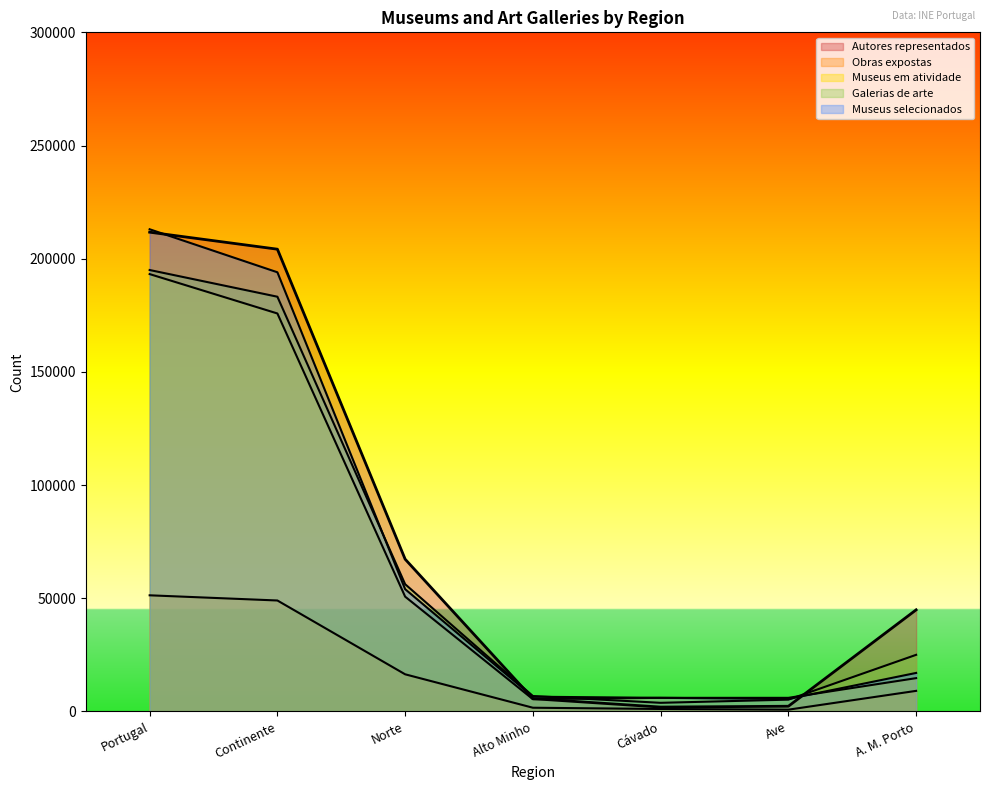

True or false: Obras expostas and Museus em atividade cross at least once.

False